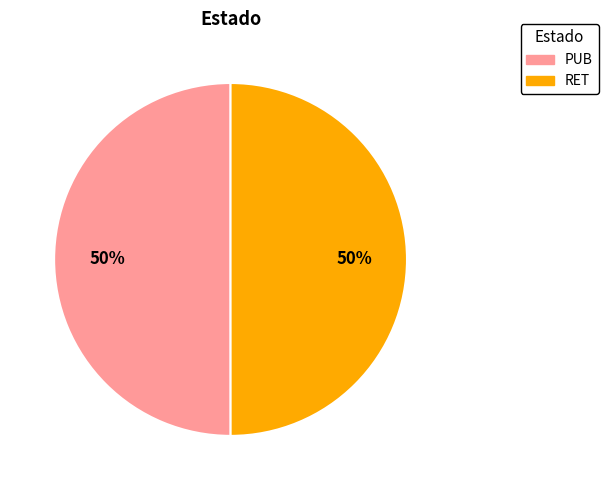

Approximately how many times larger is the value at RET compared to PUB?

1.0